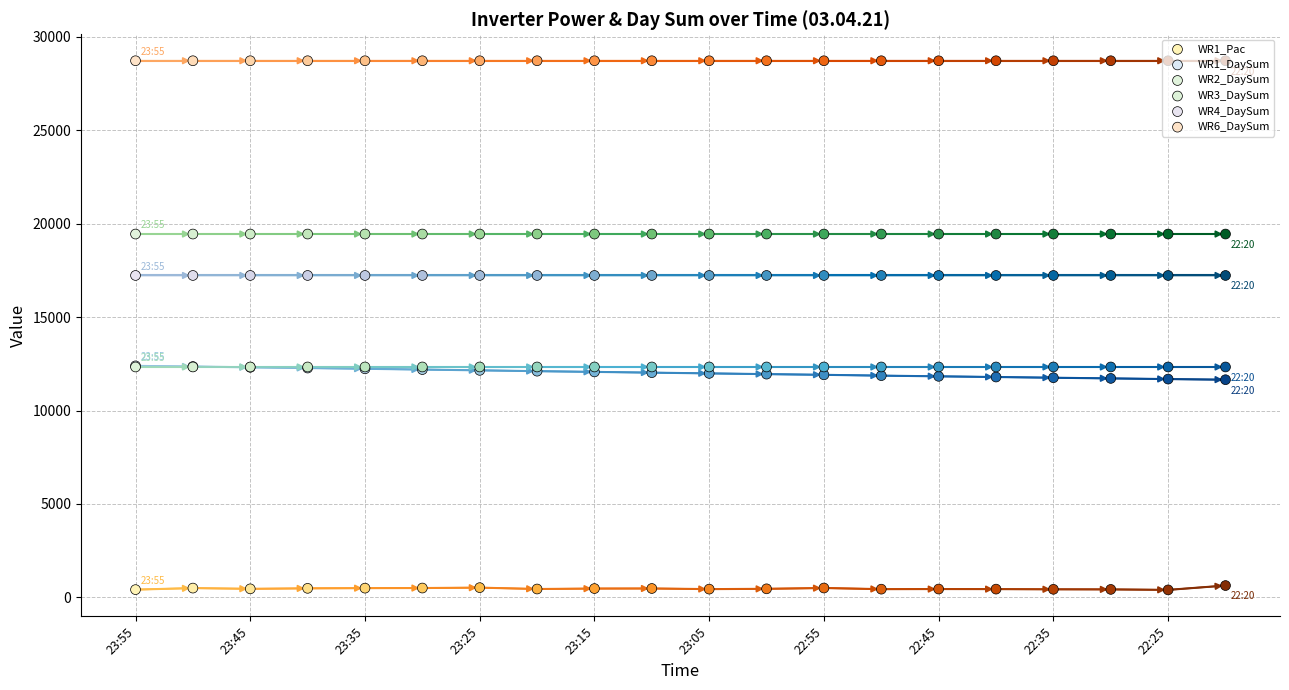

Is the value of WR1_DaySum at 23:35 greater than the value of WR4_DaySum at 23:15?

No